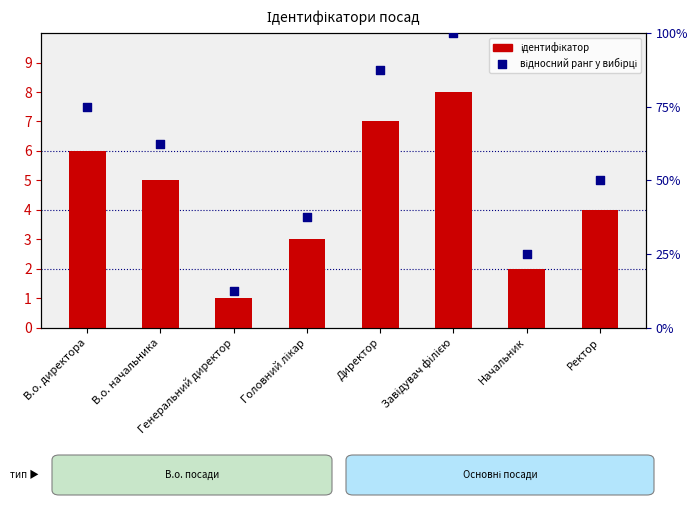

Is the value of Ідентифікатор at В.о. начальника greater than the value of відносний ранг у вибірці at Директор?

No